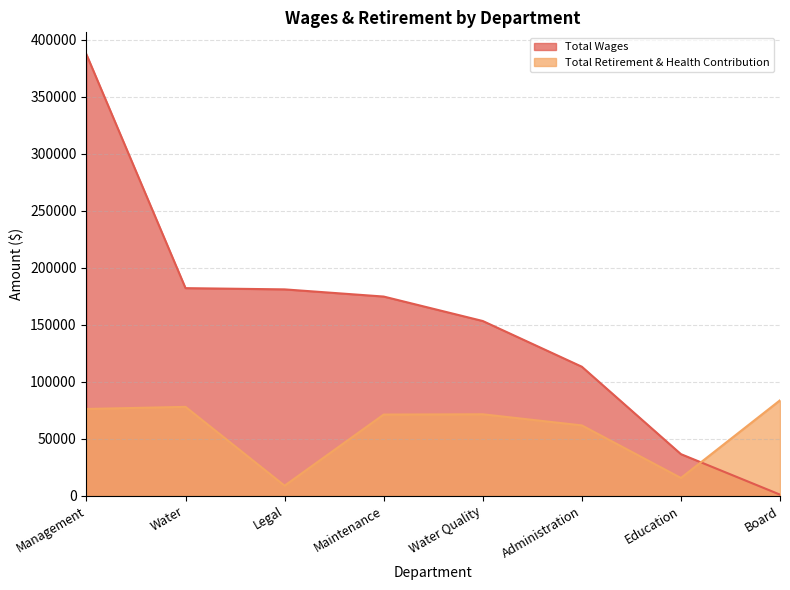

What position from the right is Education?

2